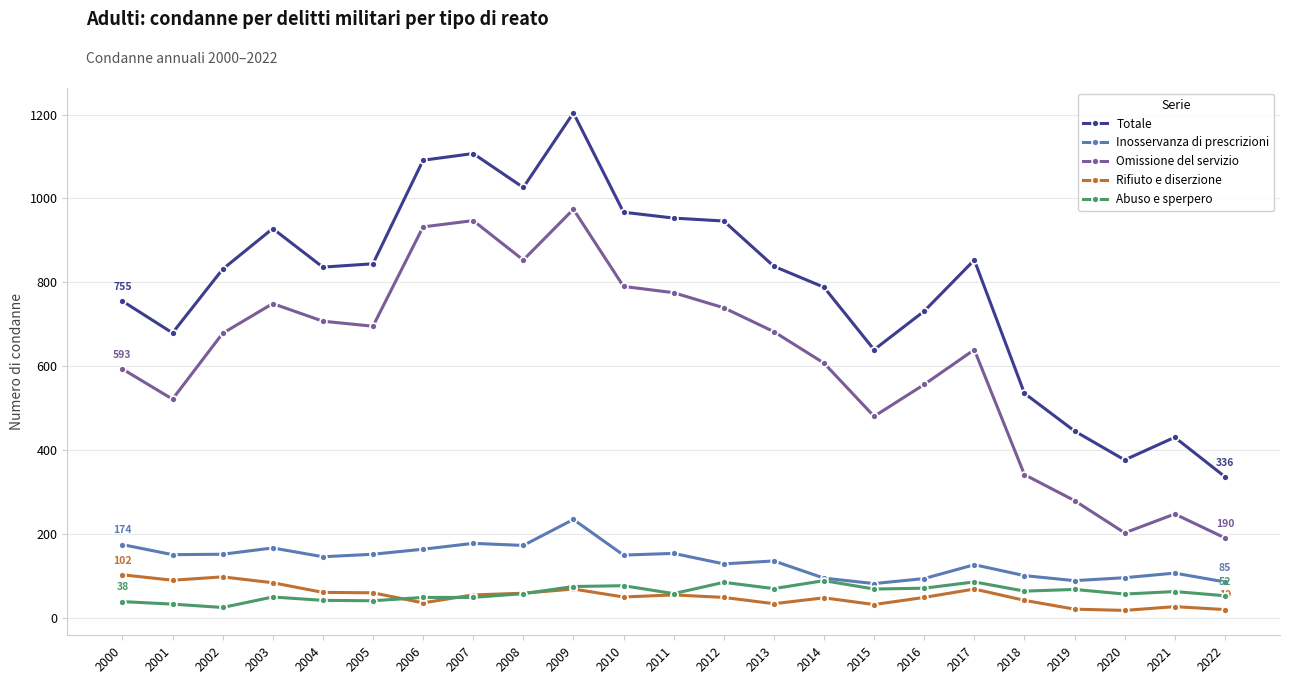

What is the lowest value of the Totale series?

336